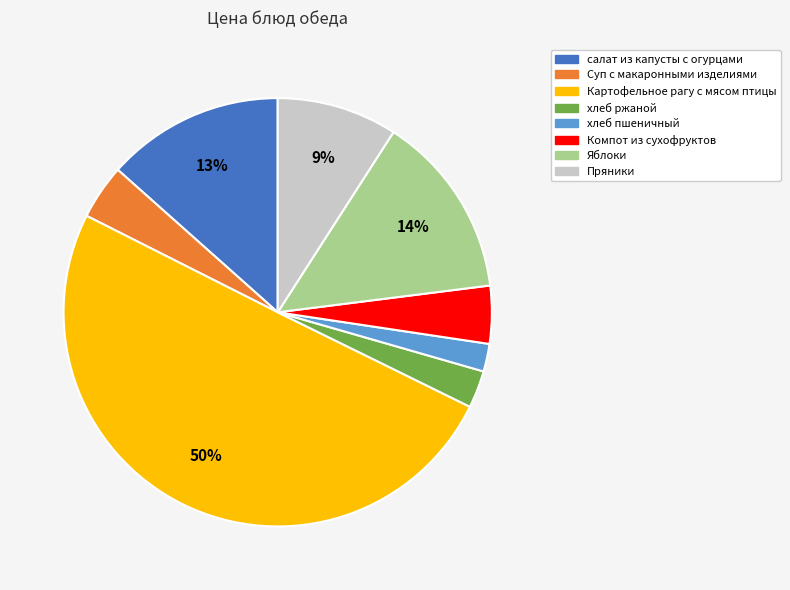

What is the majority slice?

Картофельное рагу с мясом птицы